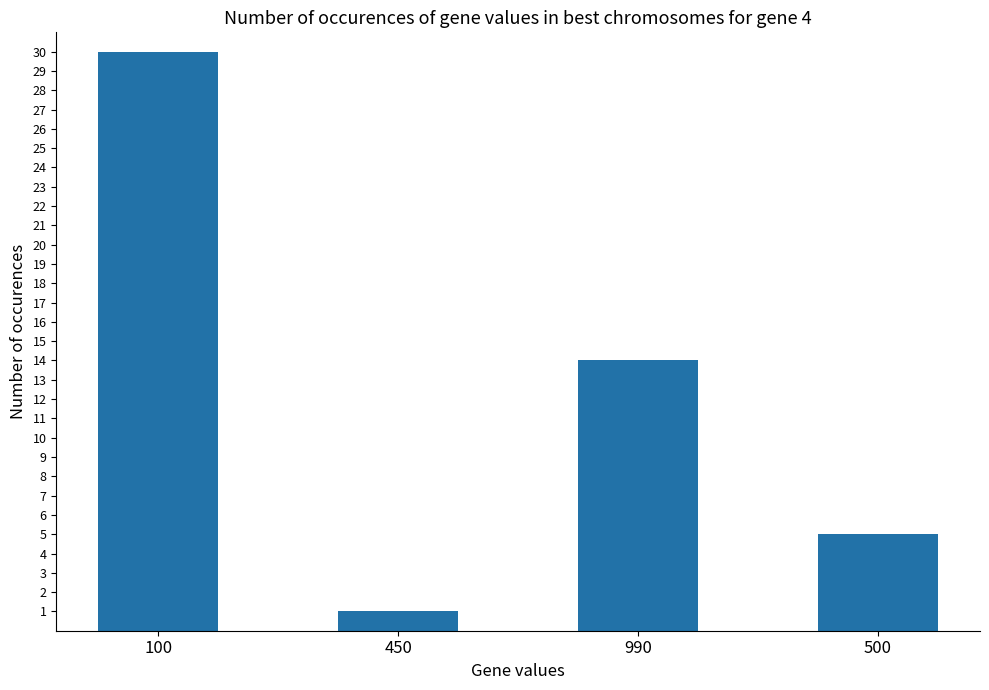

List the labels in order of value, smallest first.

450, 500, 990, 100